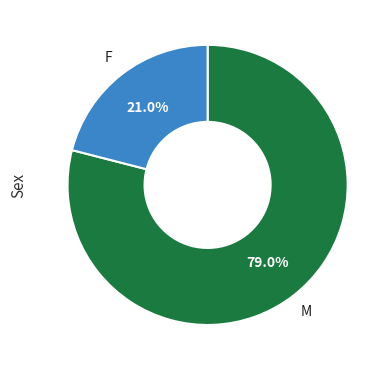

Is there a majority slice in this chart?

Yes